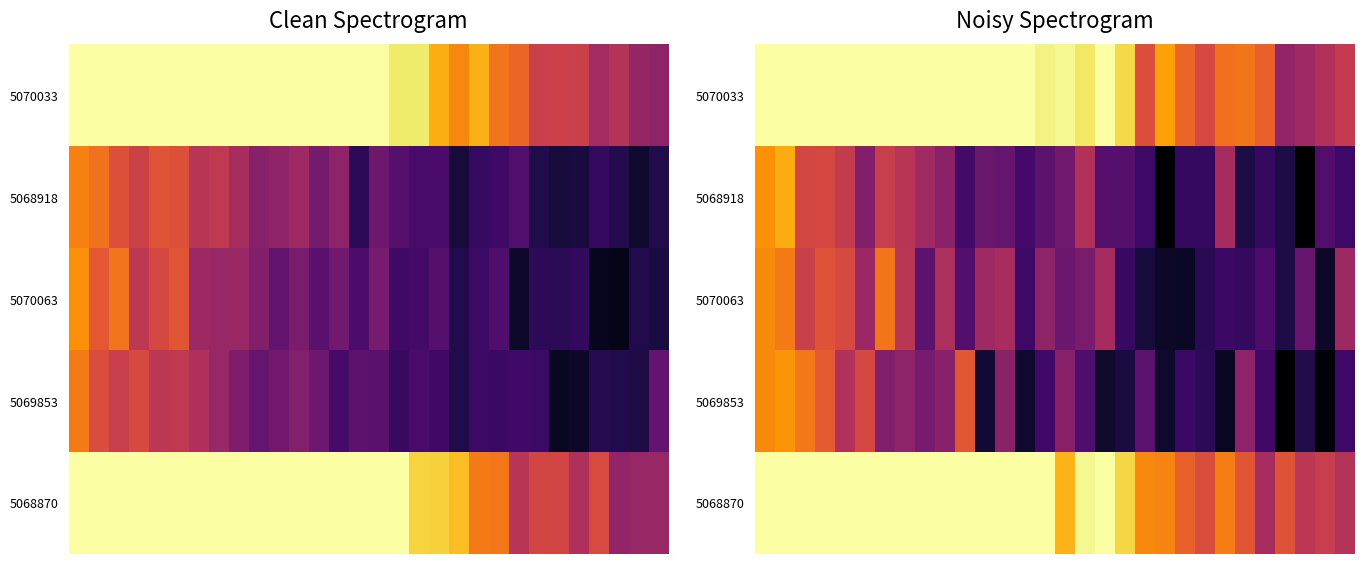

Which series has the largest total across all categories?

5068870